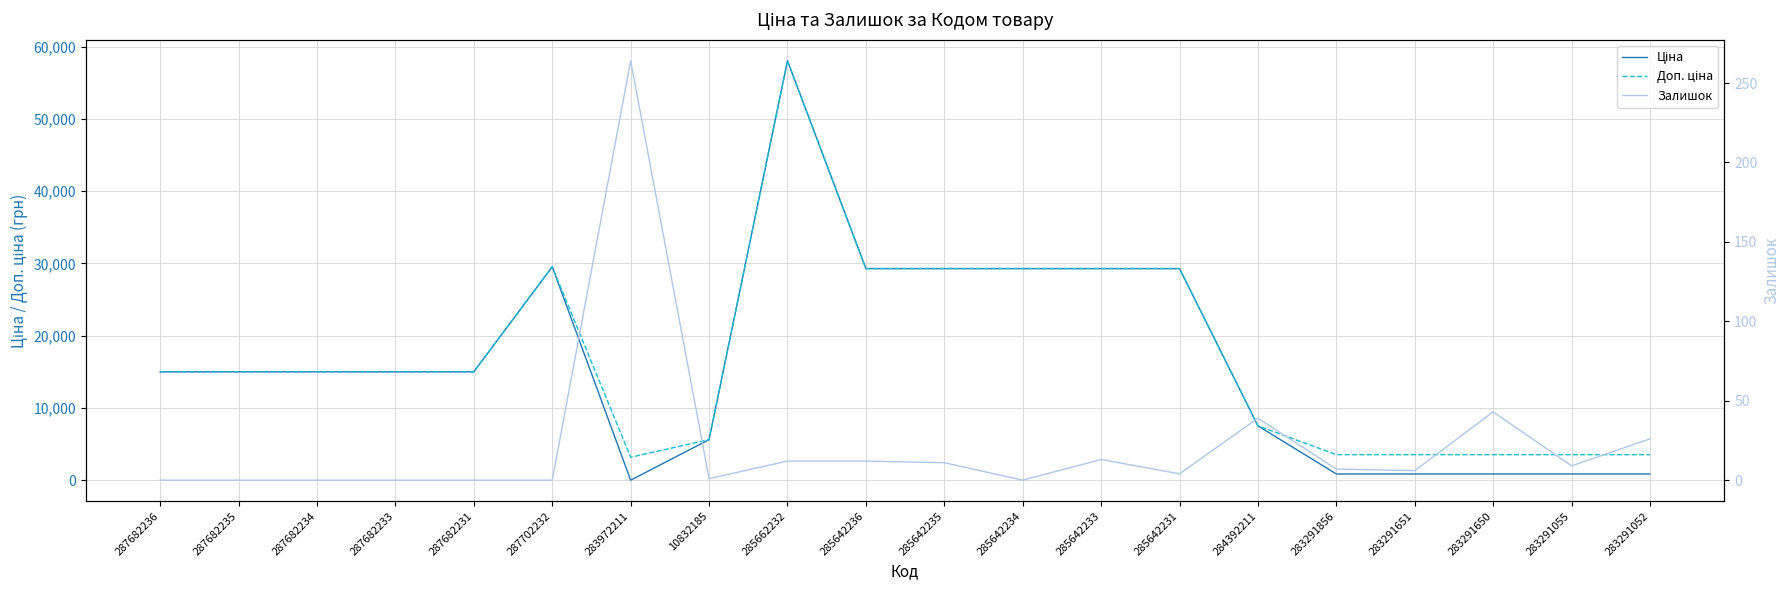

The Доп. ціна series shows 48454.0 at 285642233. True or false?

False